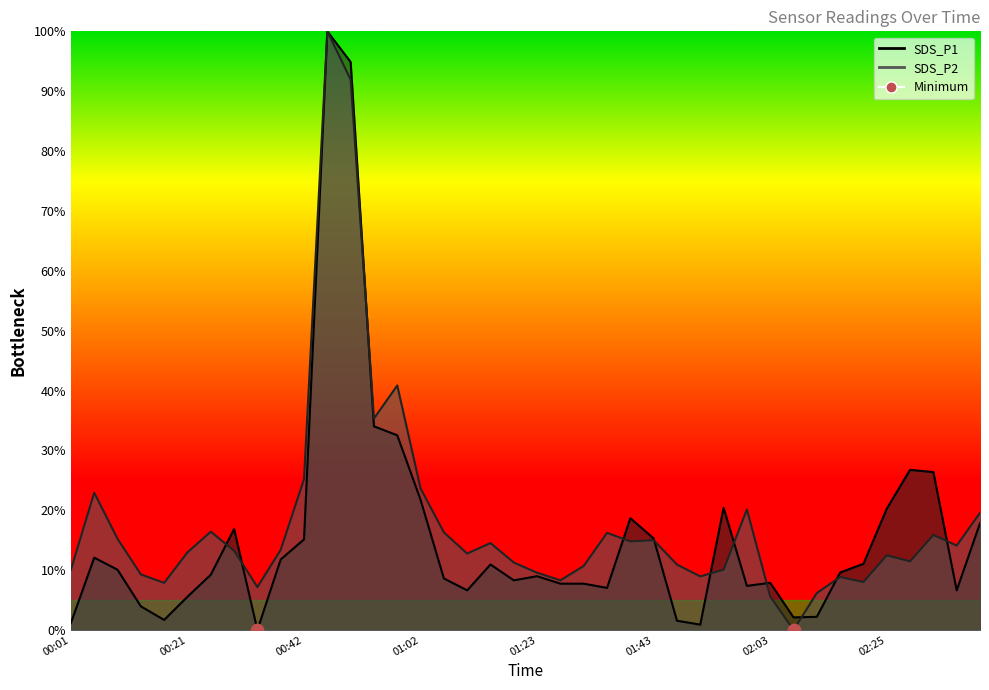

Which series has the largest total across all categories?

SDS_P2